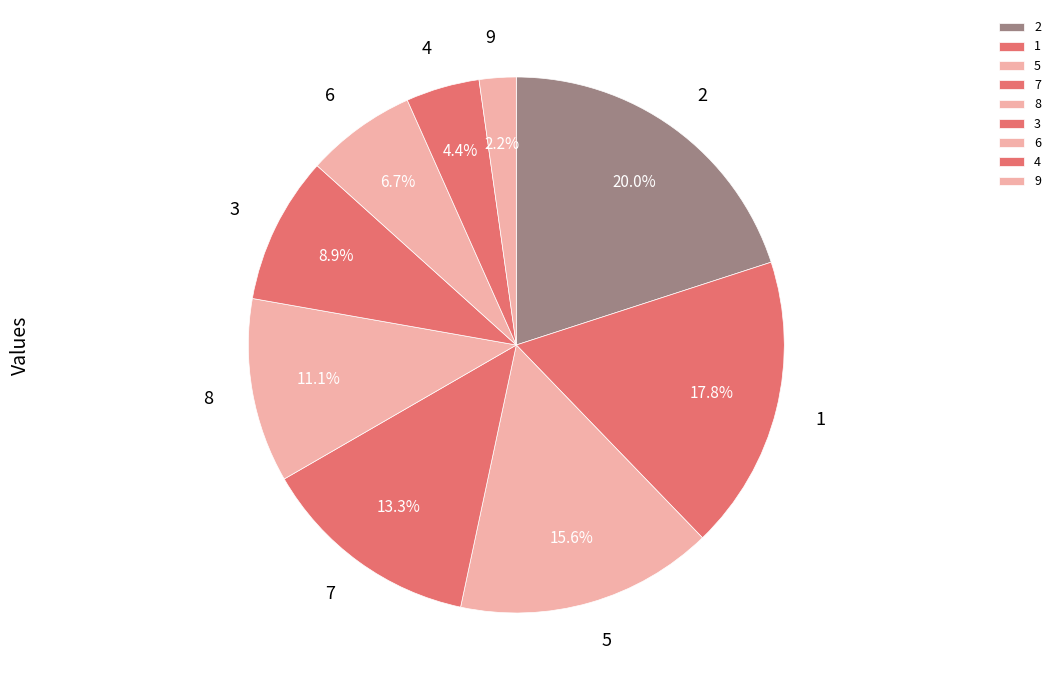

Count the number of slices in the pie.

9